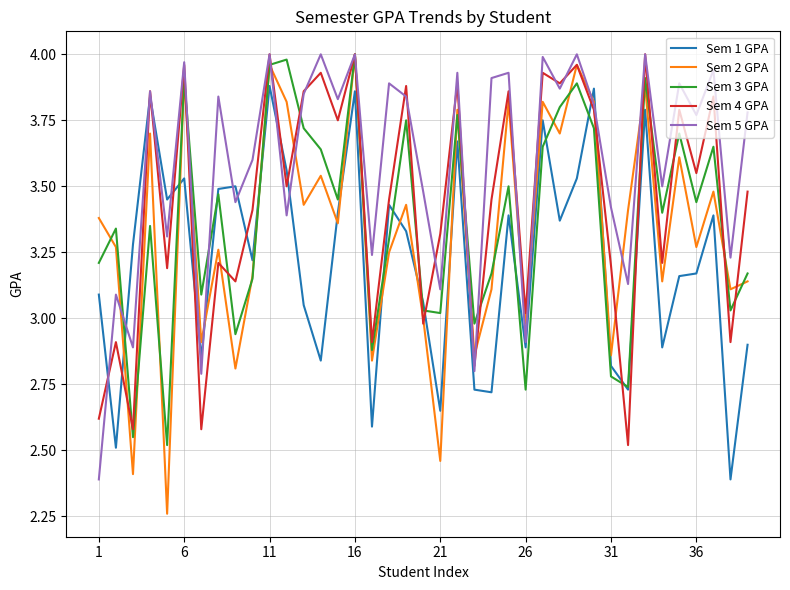

Which series has the largest total across all categories?

Sem 5 GPA